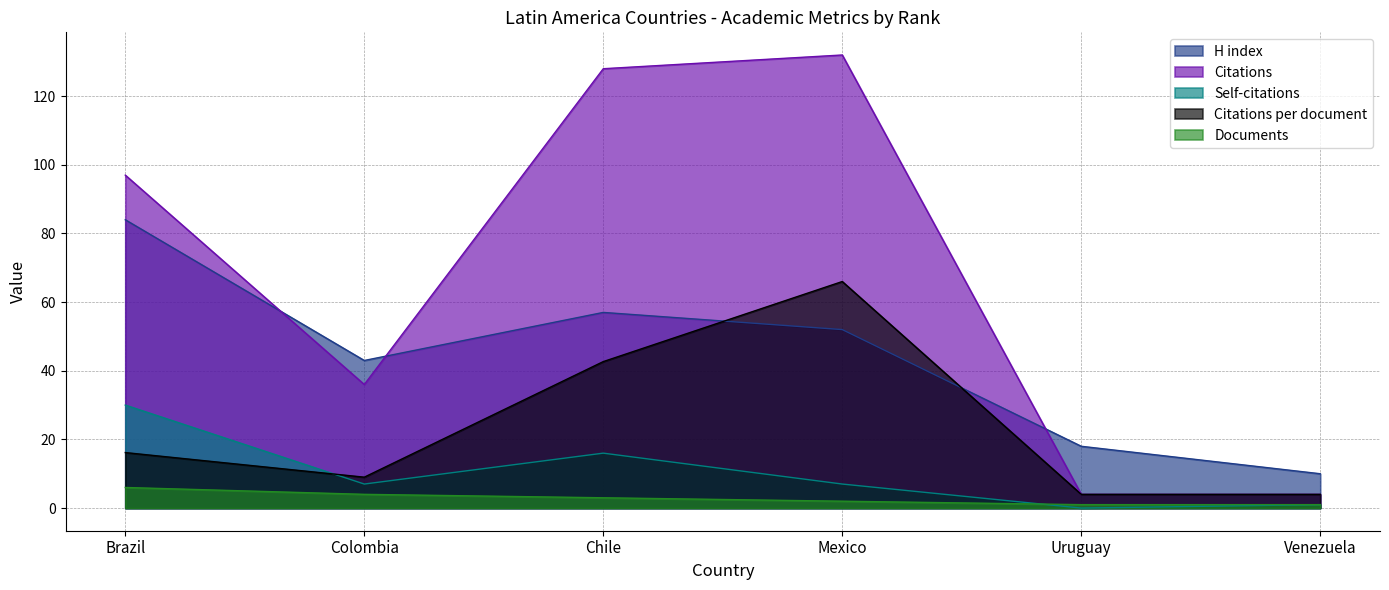

The value of Self-citations at Mexico is 7.0. True or false?

True